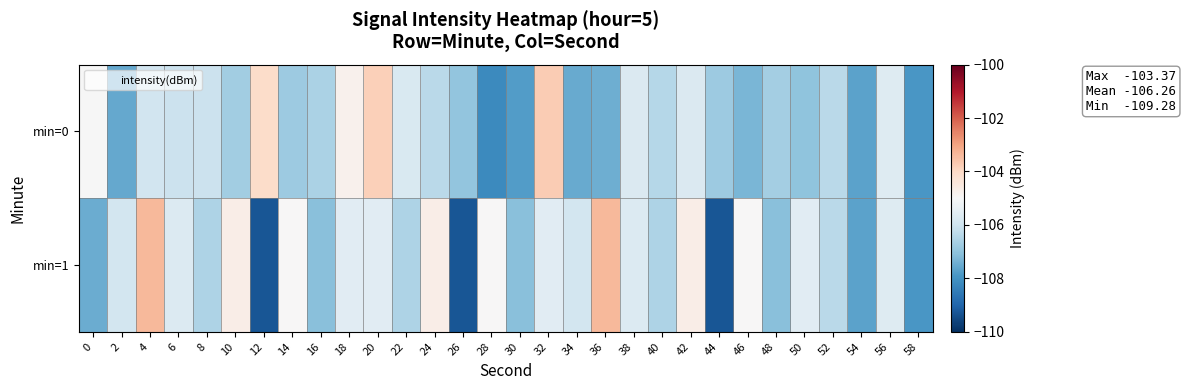

Which has a higher value, 20 or 6?

20